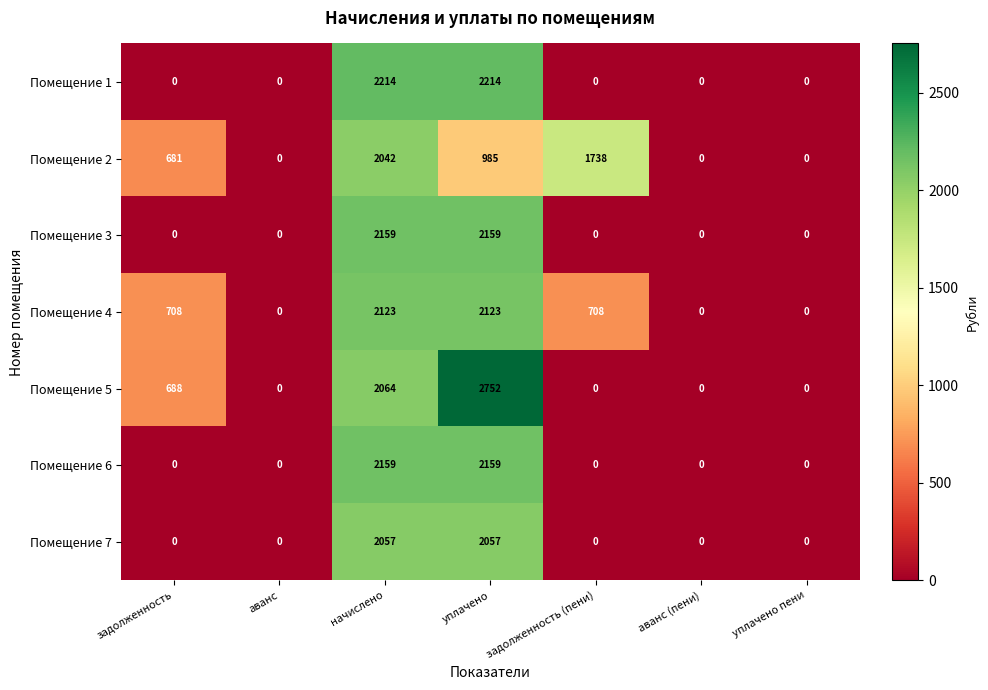

Where is Помещение 2 nearest to the value 1021?

уплачено